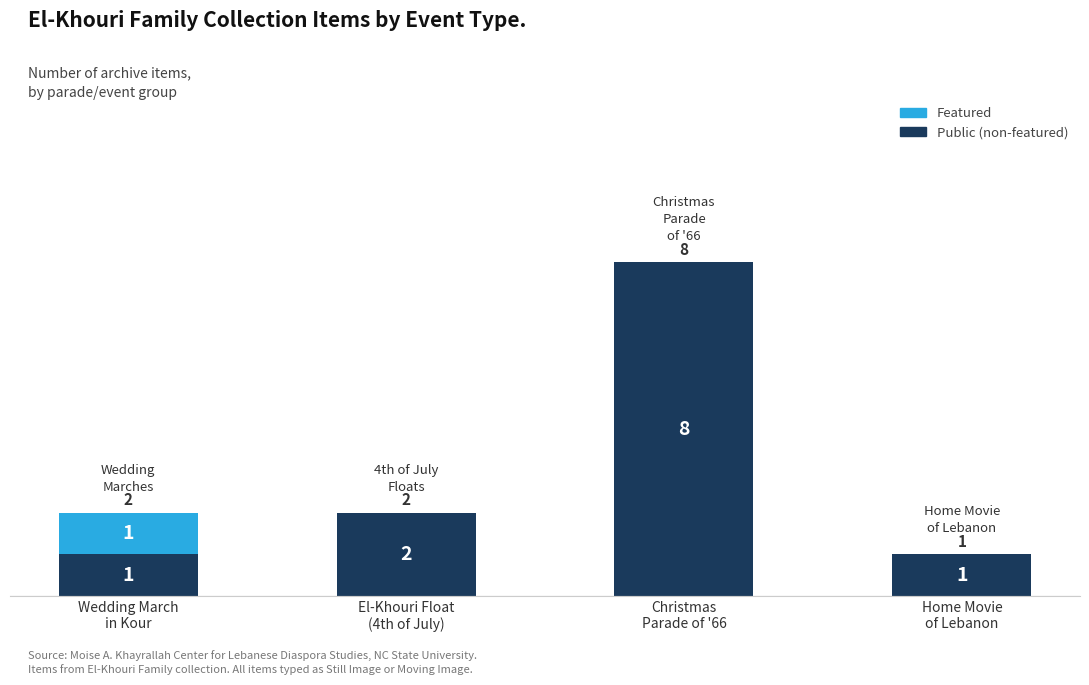

How many Public (non-featured) values are between 1 and 8?

4